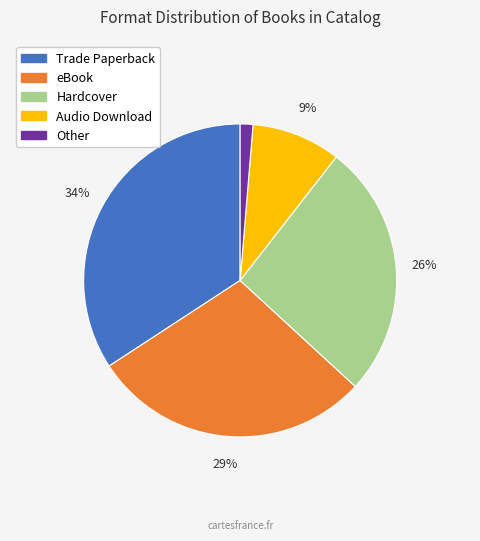

What percentage is the Other slice, to the nearest percent?

1%